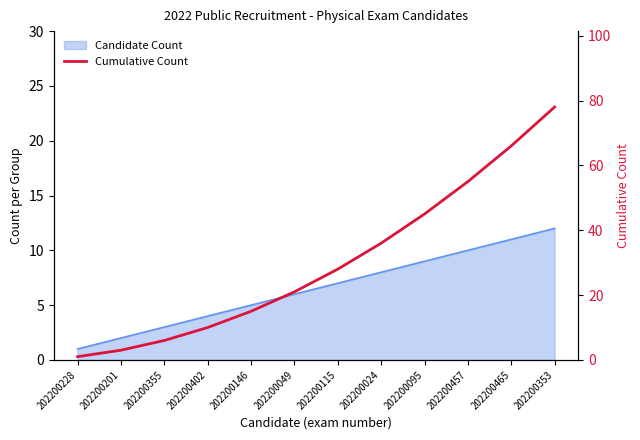

List the labels in order of value, smallest first.

202200228, 202200201, 202200355, 202200402, 202200146, 202200049, 202200115, 202200024, 202200095, 202200457, 202200465, 202200353